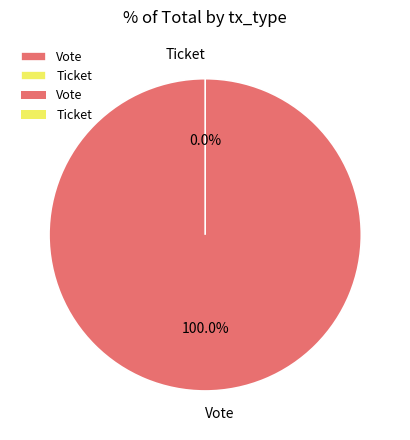

Does Ticket account for over 50% of the chart?

No